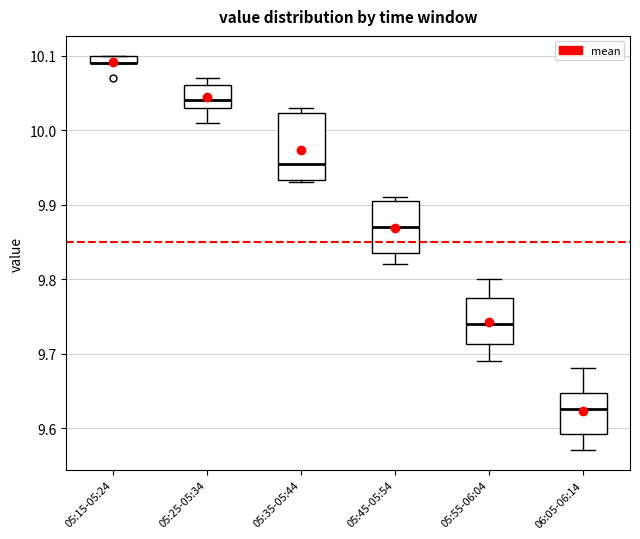

Which box is the tallest, from its lower edge to its upper edge?

05:35-05:44